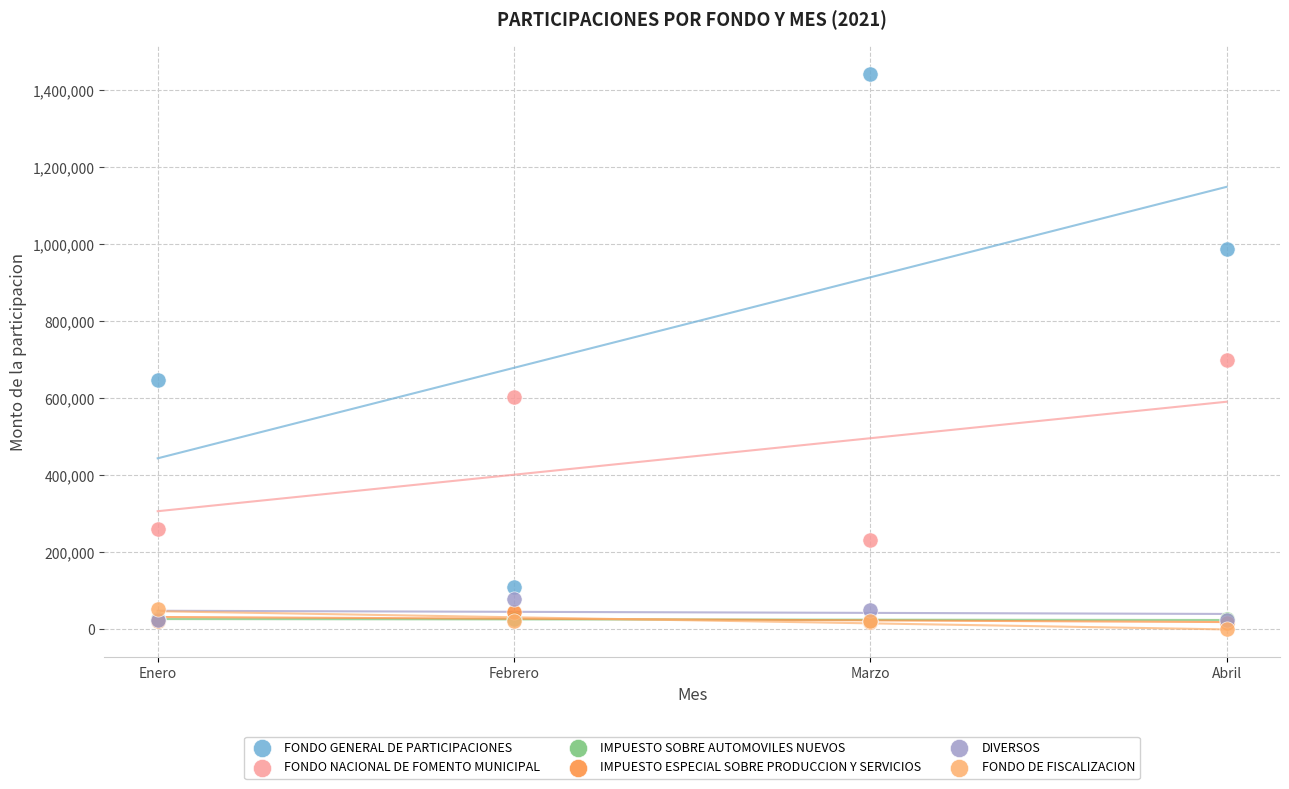

Across all series, what Y value is closest to 721312?

700073.9